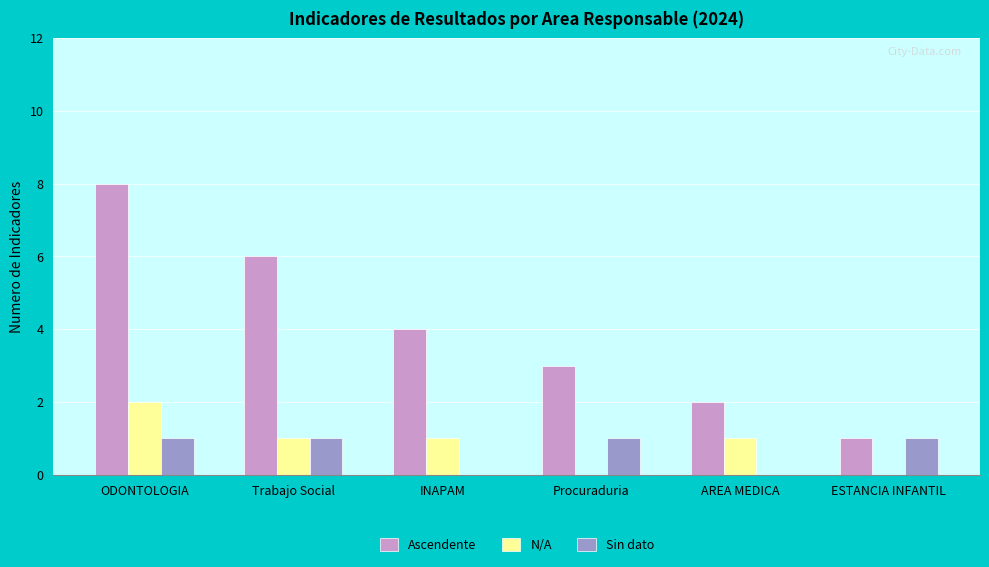

How many categories are shown in the chart?

6